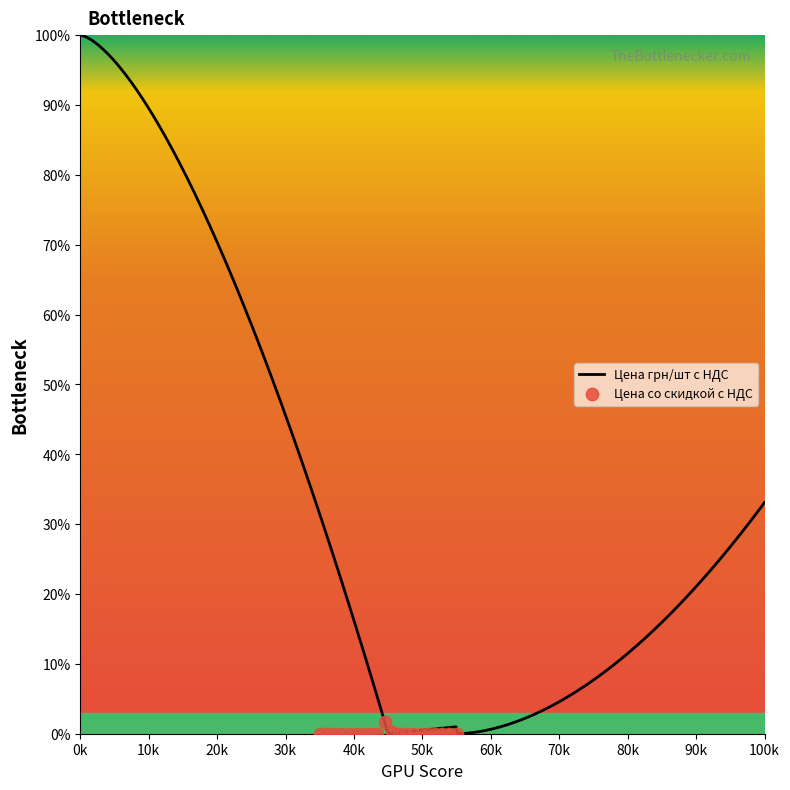

What is the highest value of the Цена грн/шт с НДС series?

100.0